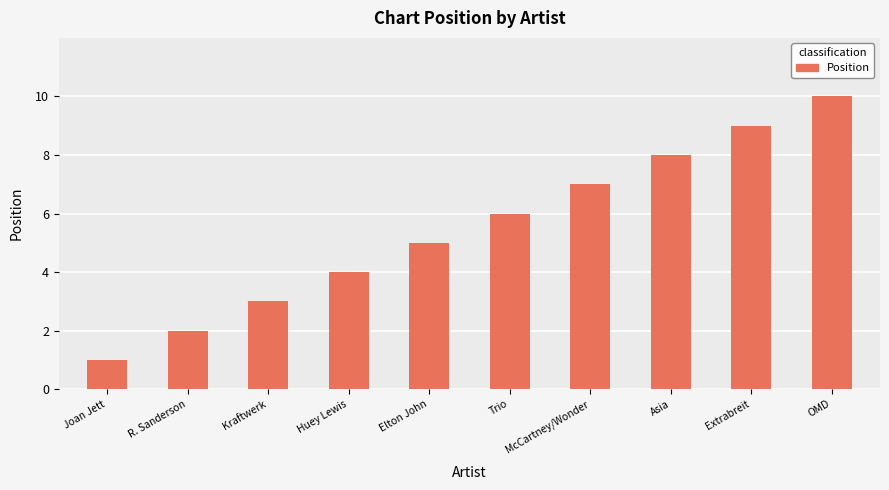

Which category has the lowest value across all series?

Joan Jett